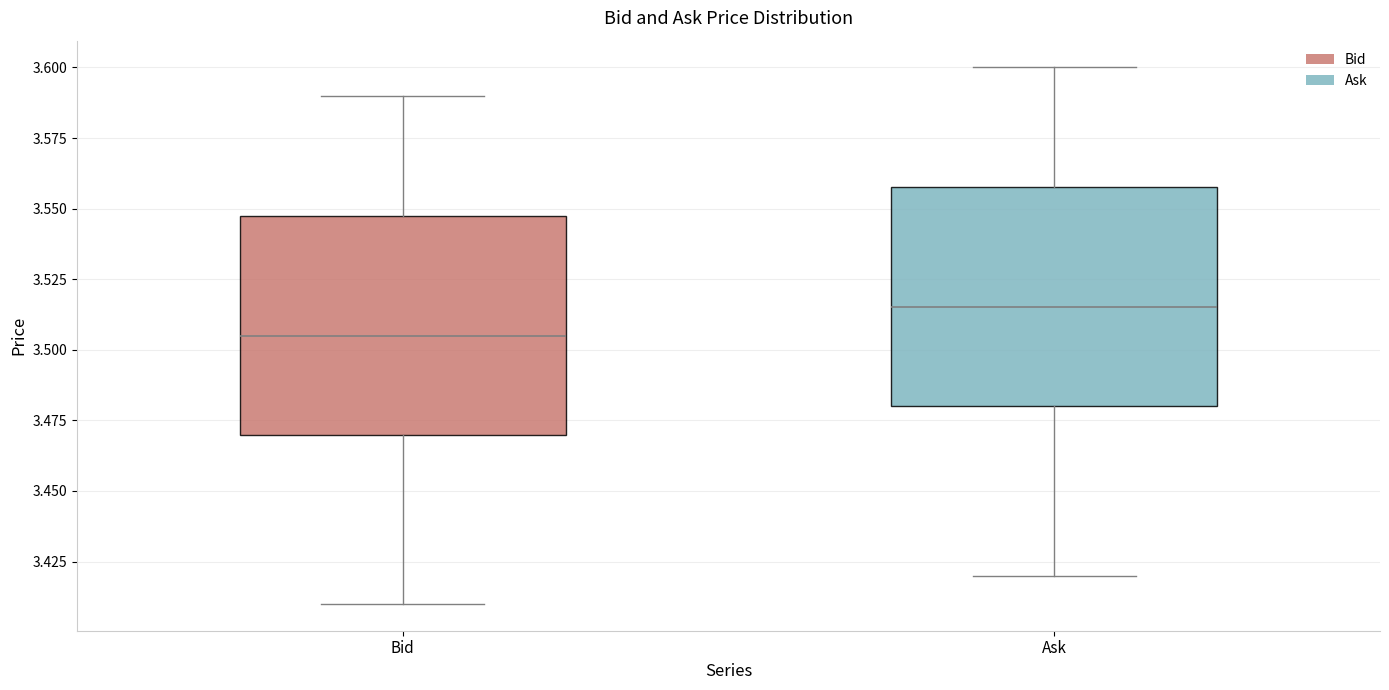

Where does the lower whisker of the box for Bid end on the y-axis? The values are not printed on the chart, so give them approximately, as read against the axis.

3.410